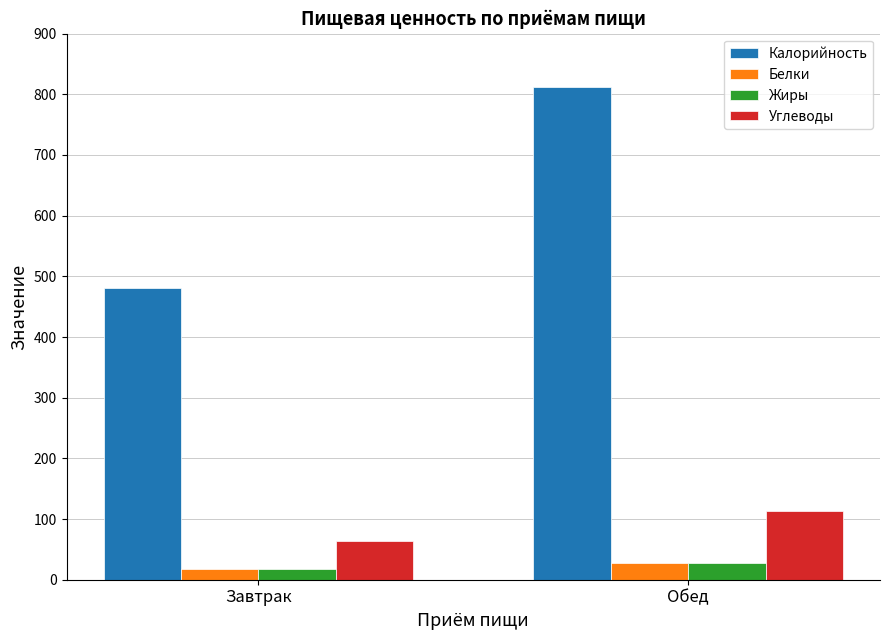

Reading left to right, transcribe all the data shown in this chart.

Калорийность: Завтрак=480	Обед=812
Белки: Завтрак=17	Обед=27
Жиры: Завтрак=17	Обед=27
Углеводы: Завтрак=63	Обед=114